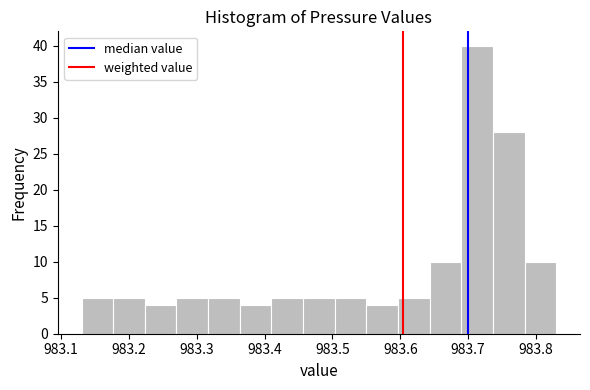

Which range on the x-axis has the tallest bar?

983.69 to 983.74